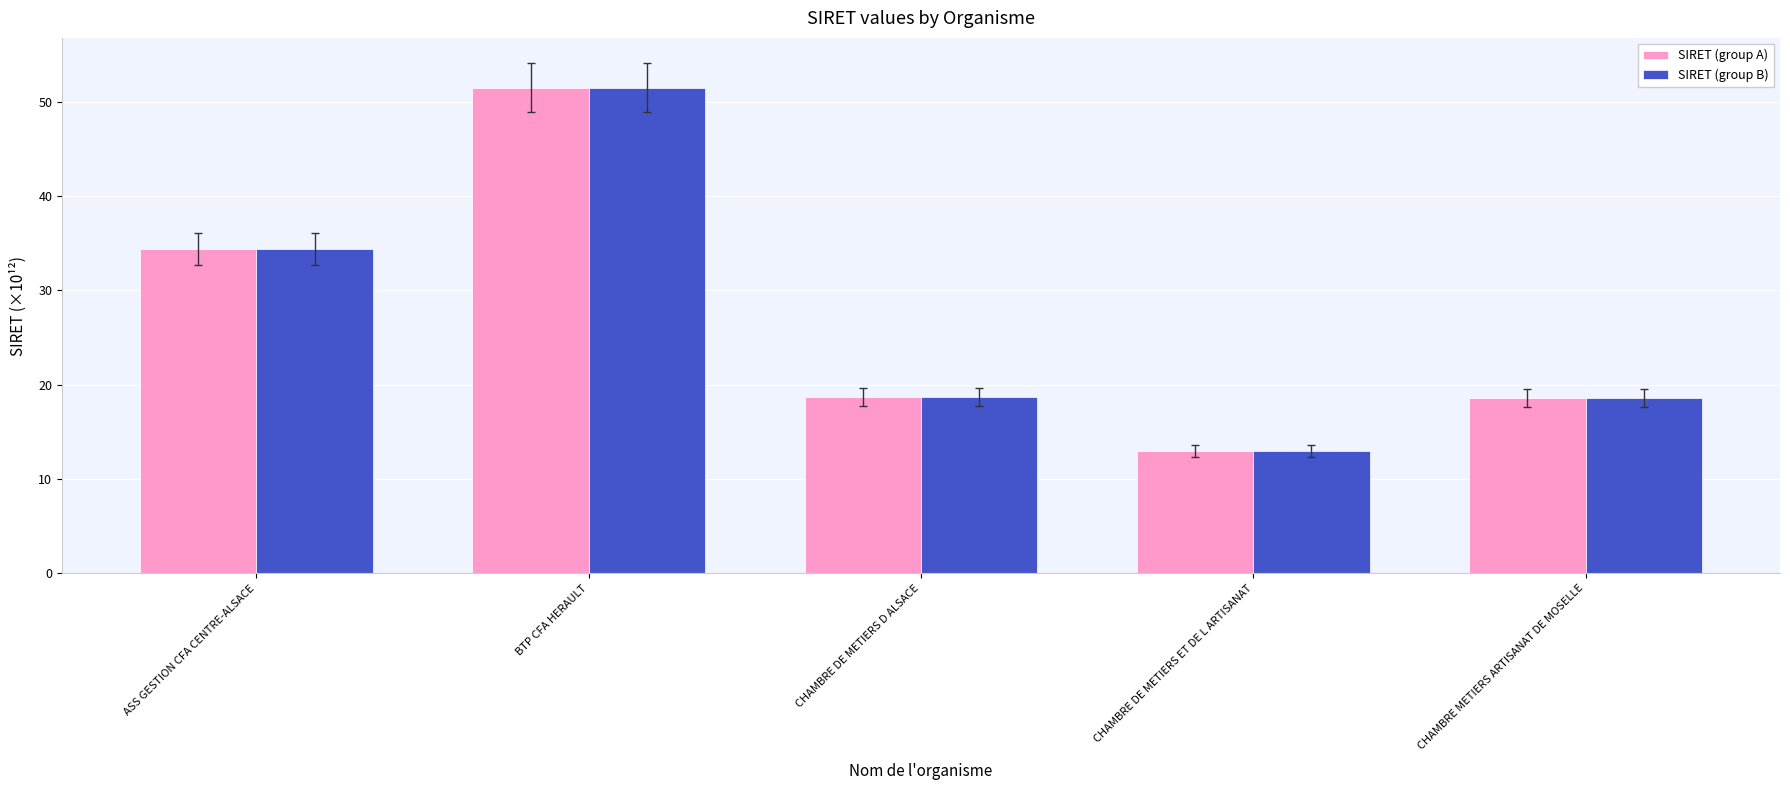

At which category does the chart reach its peak across all series?

BTP CFA HERAULT